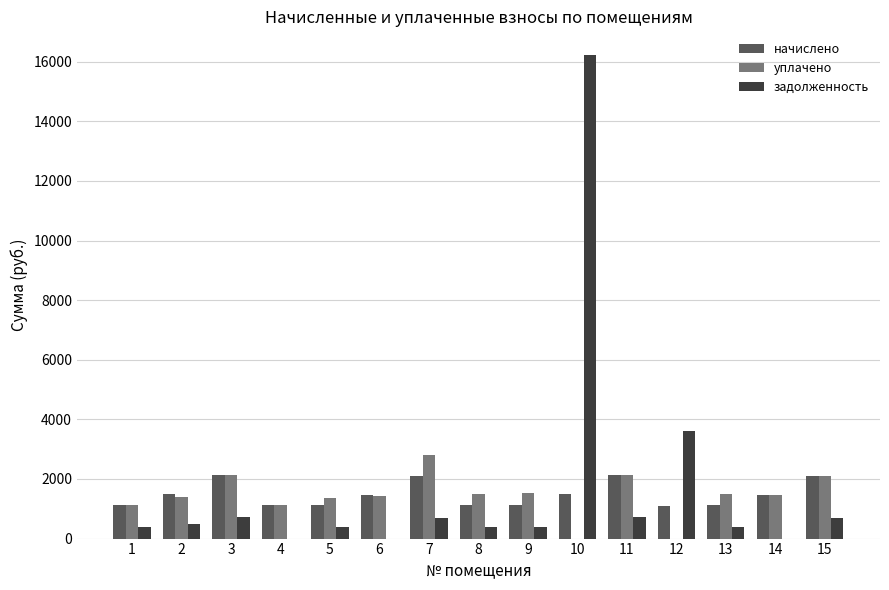

What is the total value across all series at 6?

2905.1